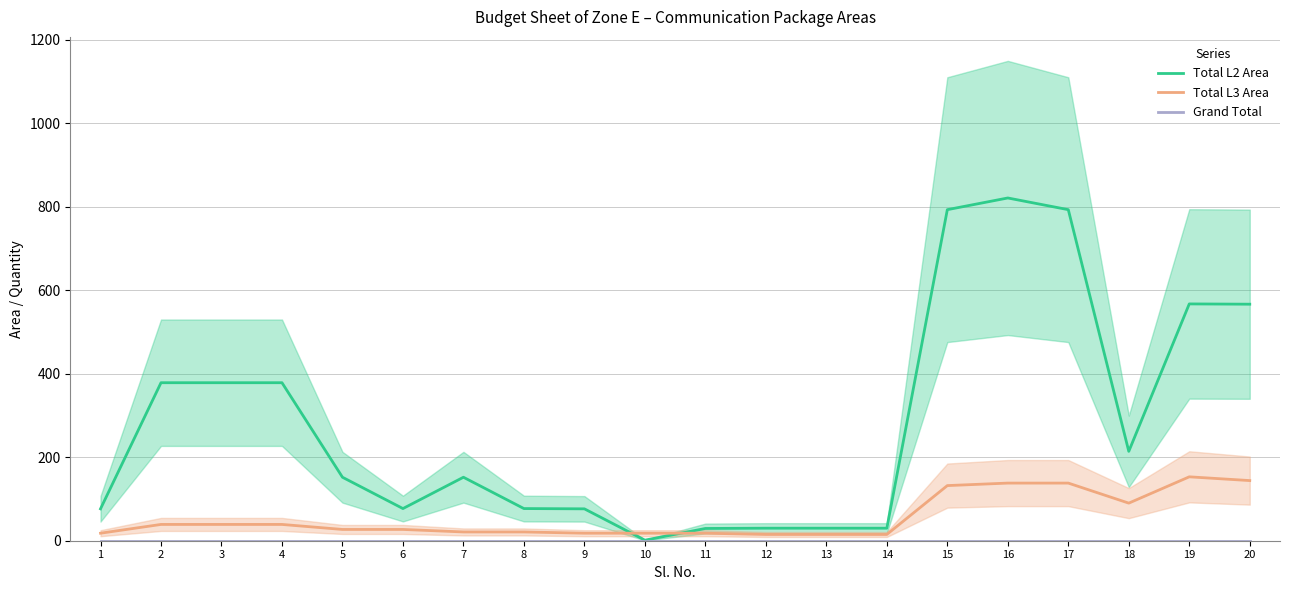

What is the value of the Total L2 Area point at the 3rd from the left?

378.3